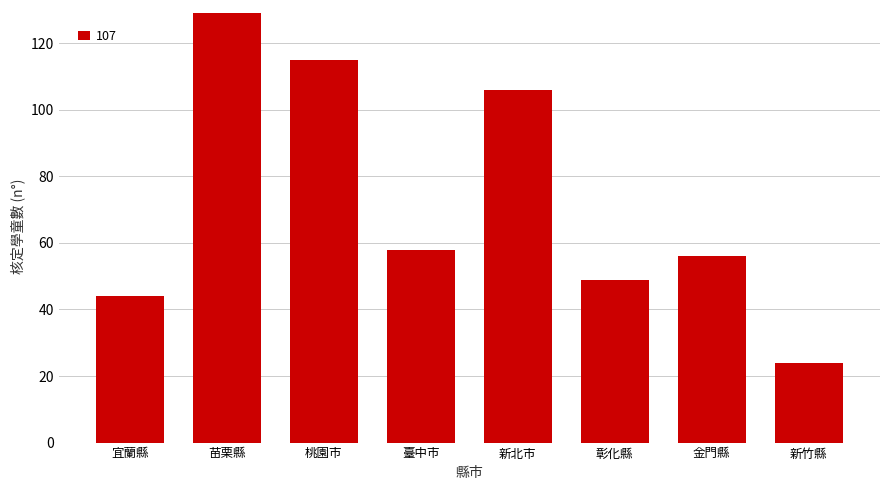

Which has a higher value, 新竹縣 or 宜蘭縣?

宜蘭縣